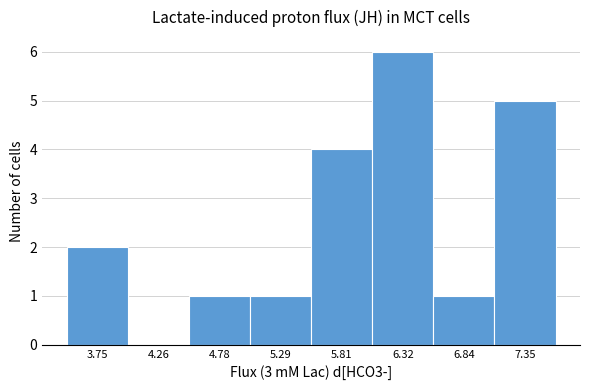

Reading right to left, list all the values displayed in this chart.

7.35=5	6.84=1	6.32=6	5.81=4	5.29=1	4.78=1	4.26=0	3.75=2